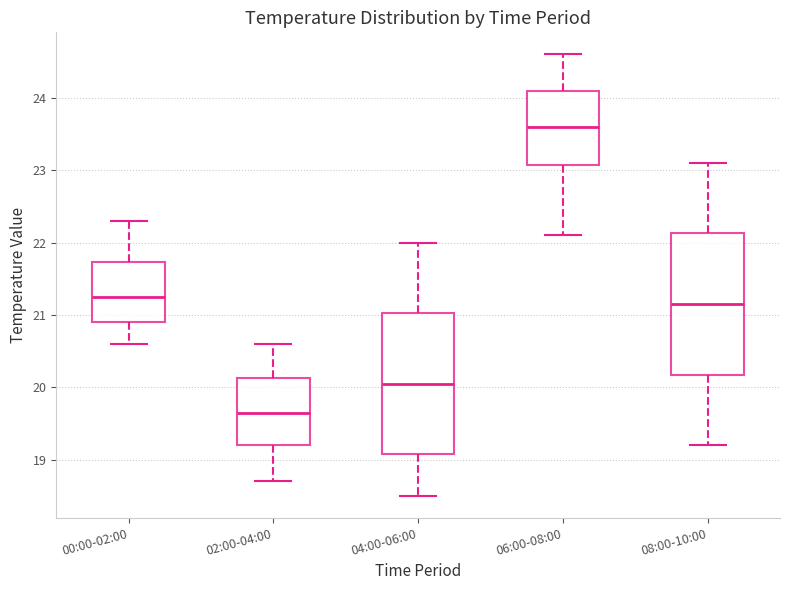

Reading left to right, read every box against the y-axis: the position of its median line, the range the box covers, and the ends of its whiskers. The values are not printed on the chart, so give them approximately, as read against the axis.

00:00-02:00: median 21.3, box 20.9 to 21.7, whiskers 20.6 to 22.3
02:00-04:00: median 19.7, box 19.2 to 20.1, whiskers 18.7 to 20.6
04:00-06:00: median 20.1, box 19.1 to 21.0, whiskers 18.5 to 22.0
06:00-08:00: median 23.6, box 23.1 to 24.1, whiskers 22.1 to 24.6
08:00-10:00: median 21.2, box 20.2 to 22.1, whiskers 19.2 to 23.1